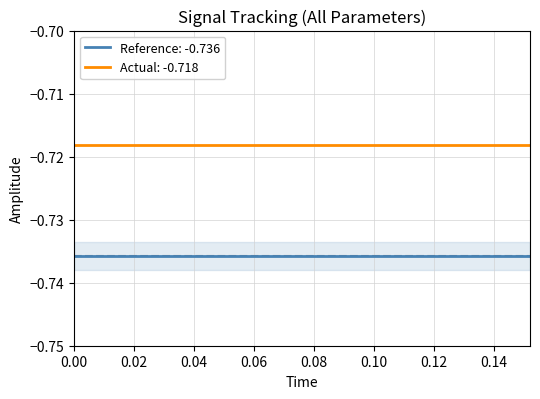

True or false: reference and actual intersect in this chart.

False